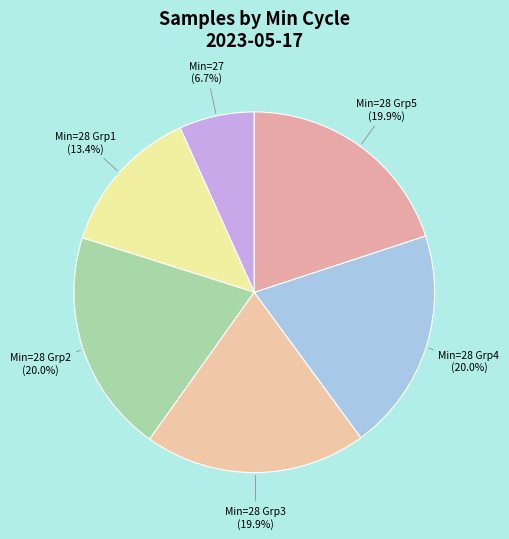

Which slice is the smallest?

Min=27